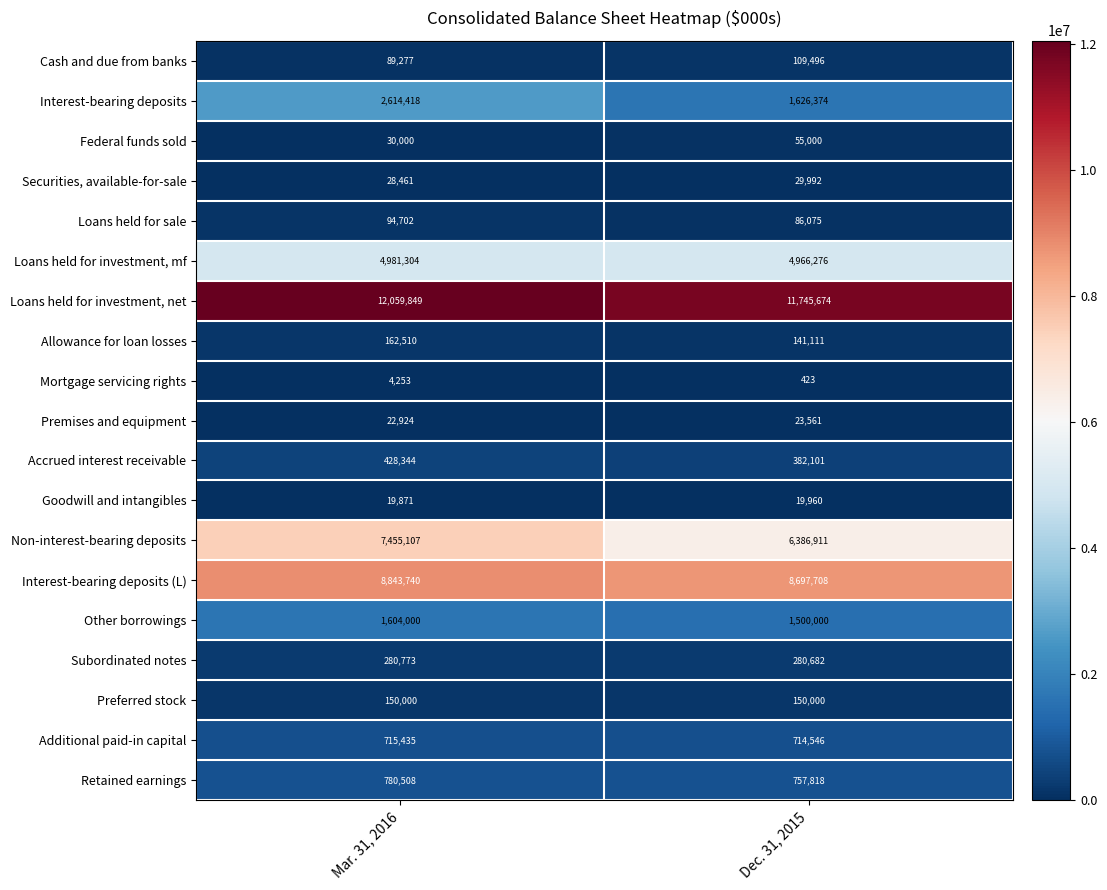

Is the value of Retained earnings at Mar. 31, 2016 greater than the value of Loans held for investment, mf at Mar. 31, 2016?

No